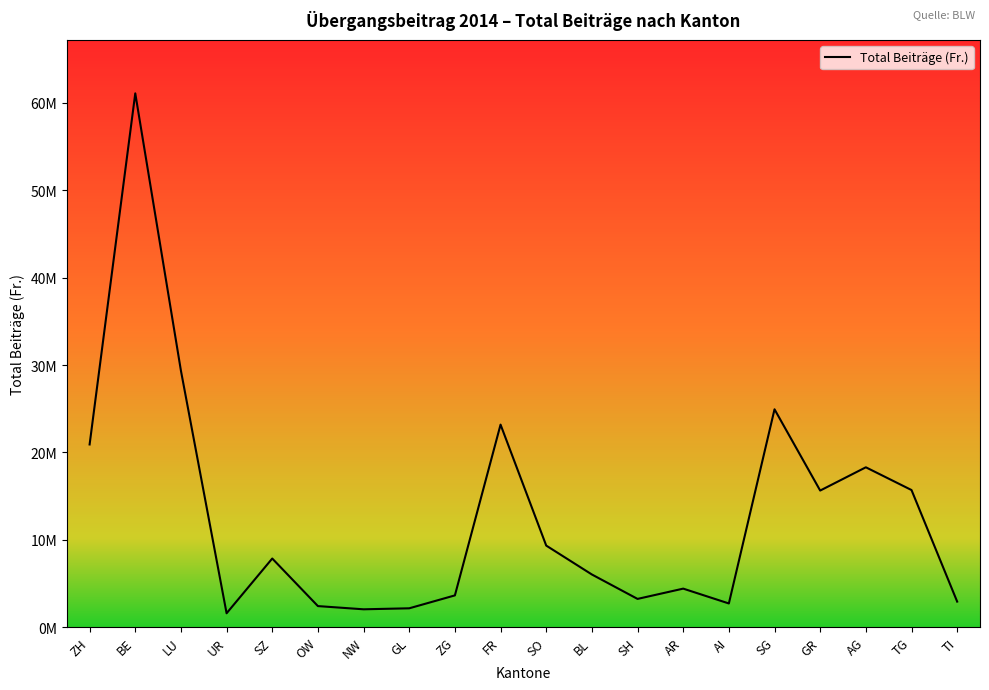

What is the difference between the maximum and minimum values?

59485161.7